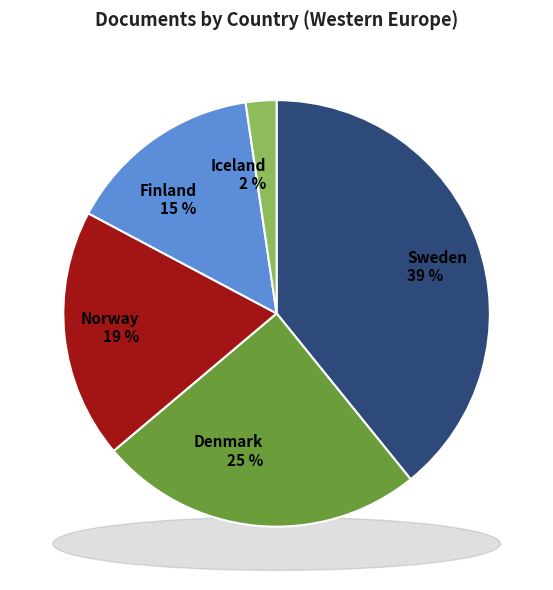

What portion of the pie excludes Finland?

85.1%